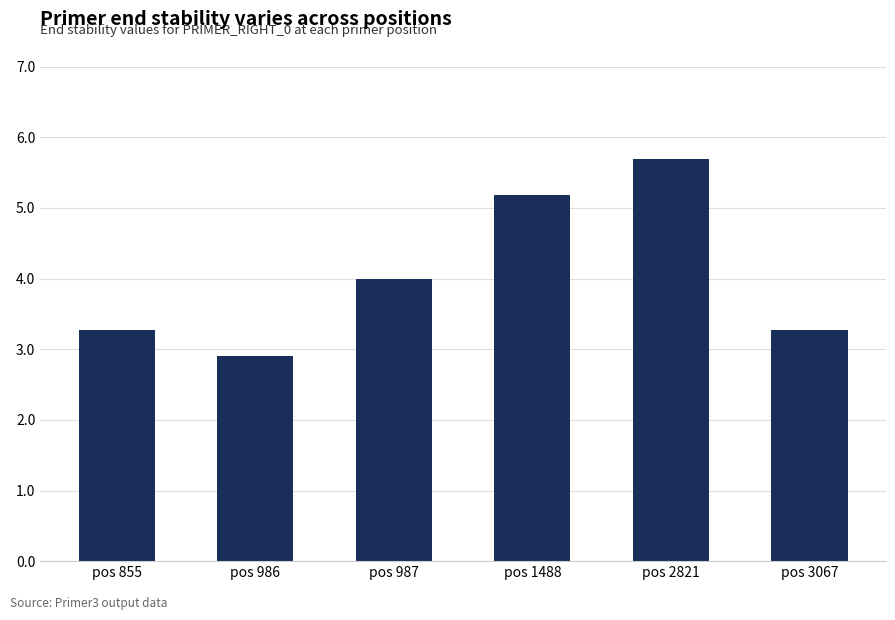

Reading left to right, what are all the values shown in this chart?

3.3	2.9	4.0	5.2	5.7	3.3